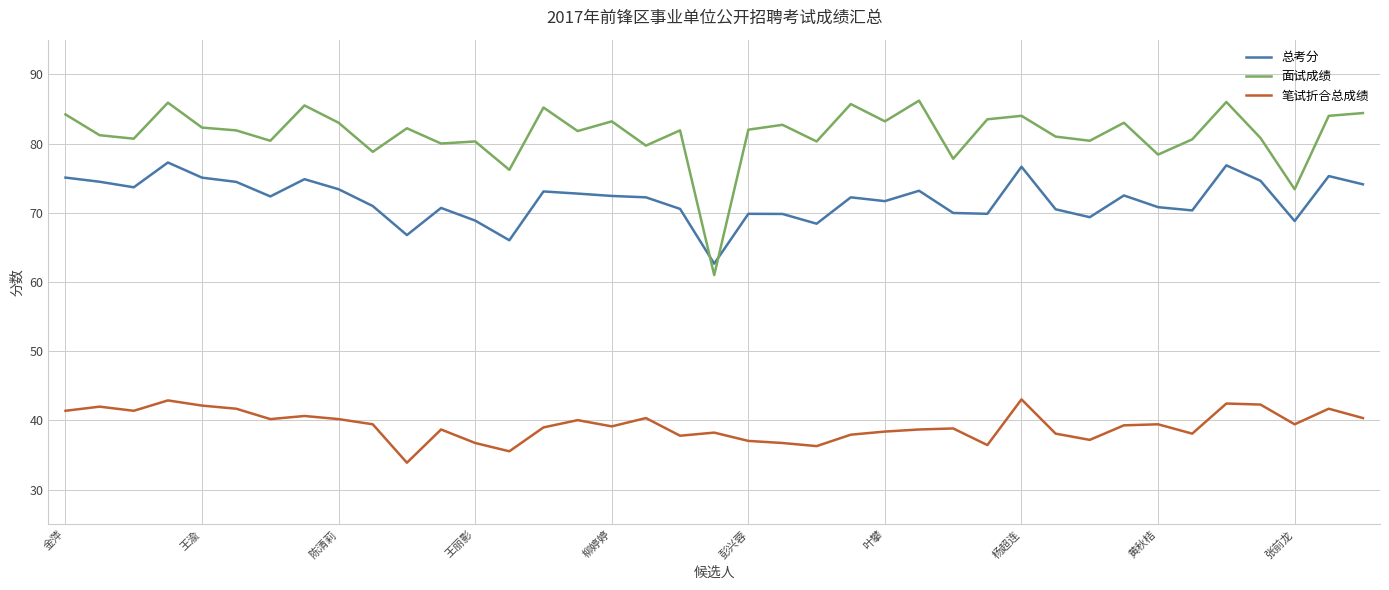

What is the minimum value shown in the chart?

33.9